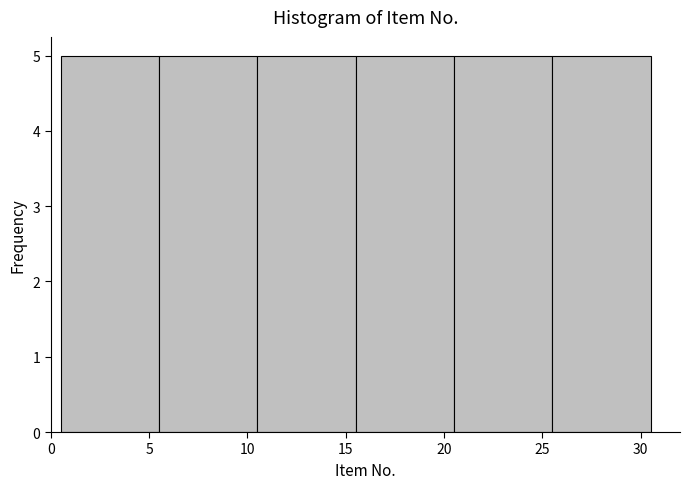

Reading left to right, list every bar in this chart as the range it spans on the x-axis followed by its height. The values are not printed on the chart, so give them approximately, as read against the axis.

0.5 to 5.5: 5
5.5 to 10.5: 5
10.5 to 15.5: 5
15.5 to 20.5: 5
20.5 to 25.5: 5
25.5 to 30.5: 5